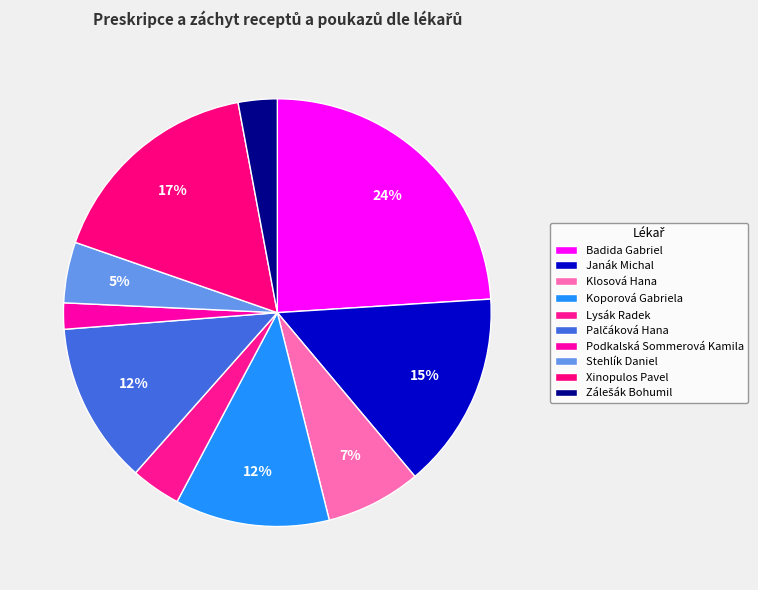

Combined, do Palčáková Hana and Stehlík Daniel account for over 50%?

No